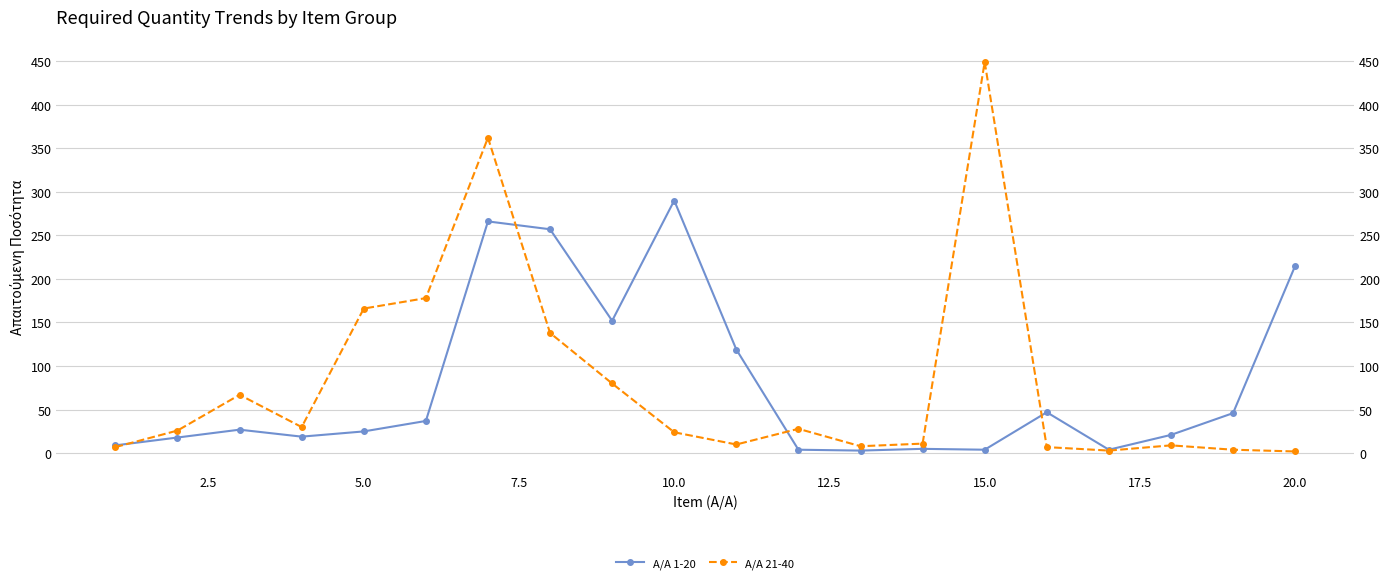

How many values in the Α/Α 21-40 series exceed 26?

9